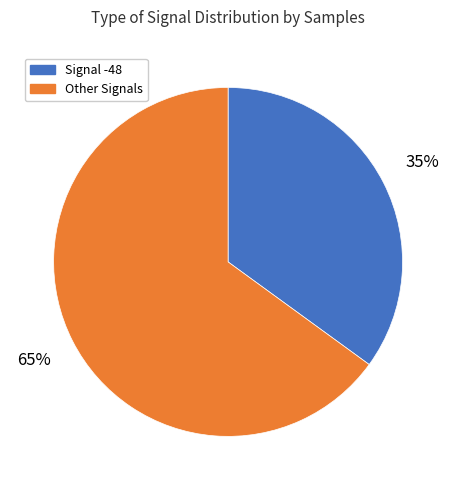

Count the number of slices in the pie.

2